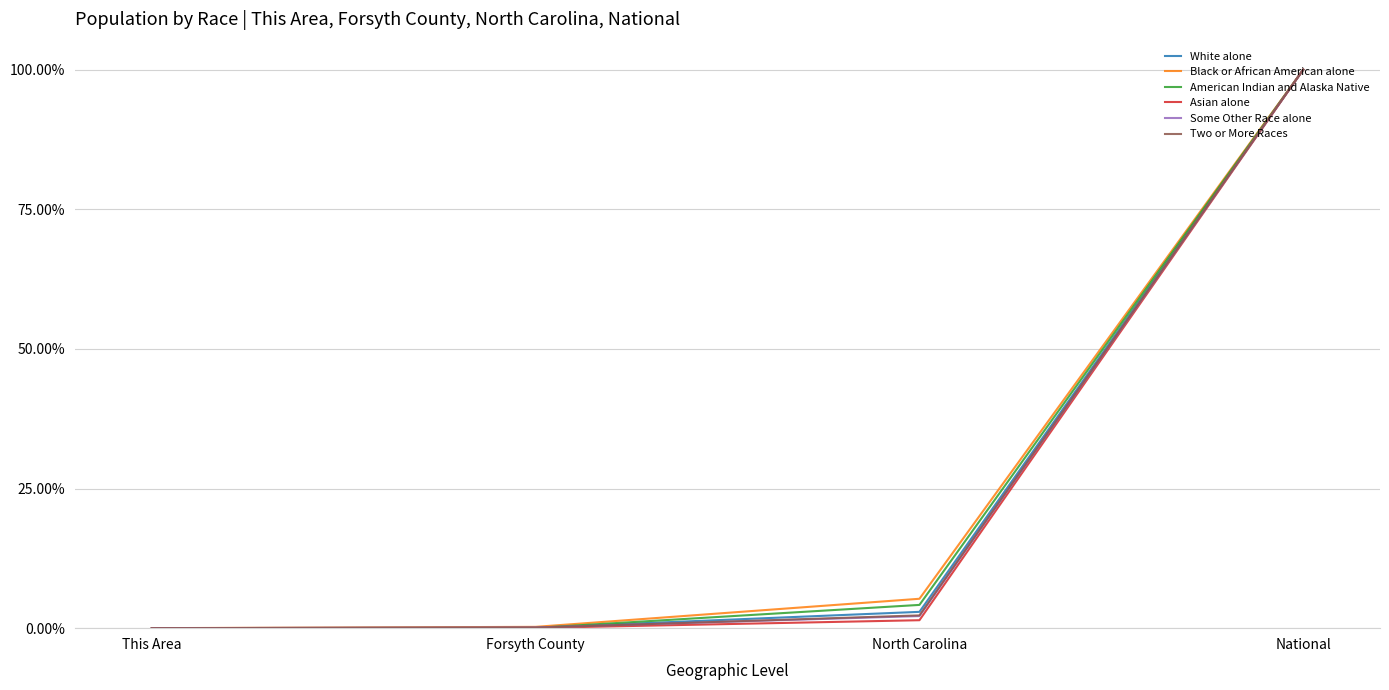

How many distinct data groups are displayed?

6